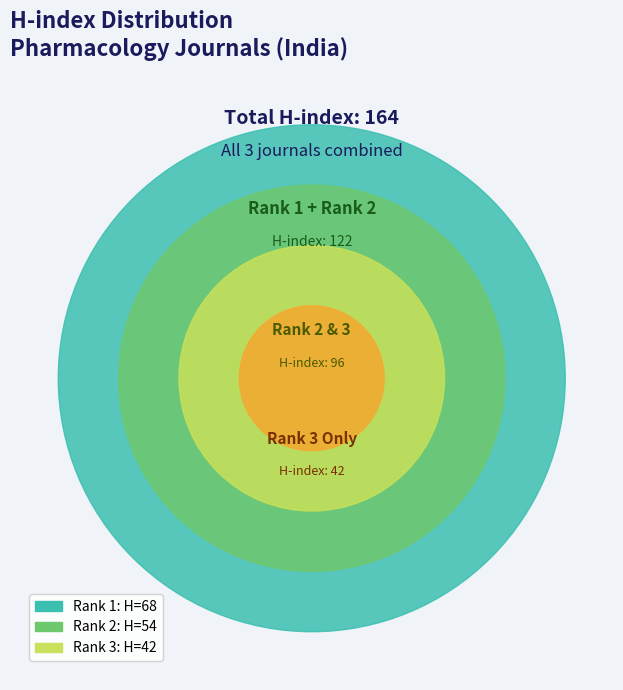

Does Journal of Anaesthesiology Clinical Pharmacology represent more than half of the total?

No